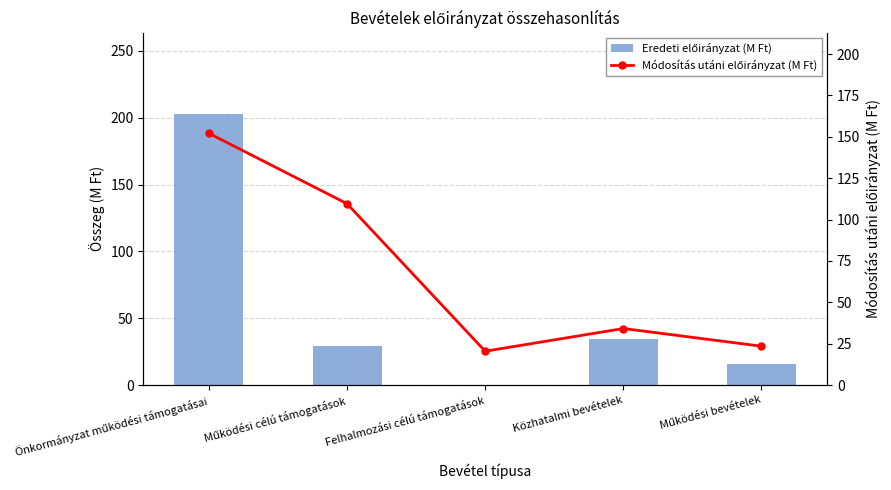

Rank the series by their average value, from highest to lowest.

Módosítás utáni előirányzat (M Ft), Eredeti előirányzat (M Ft)